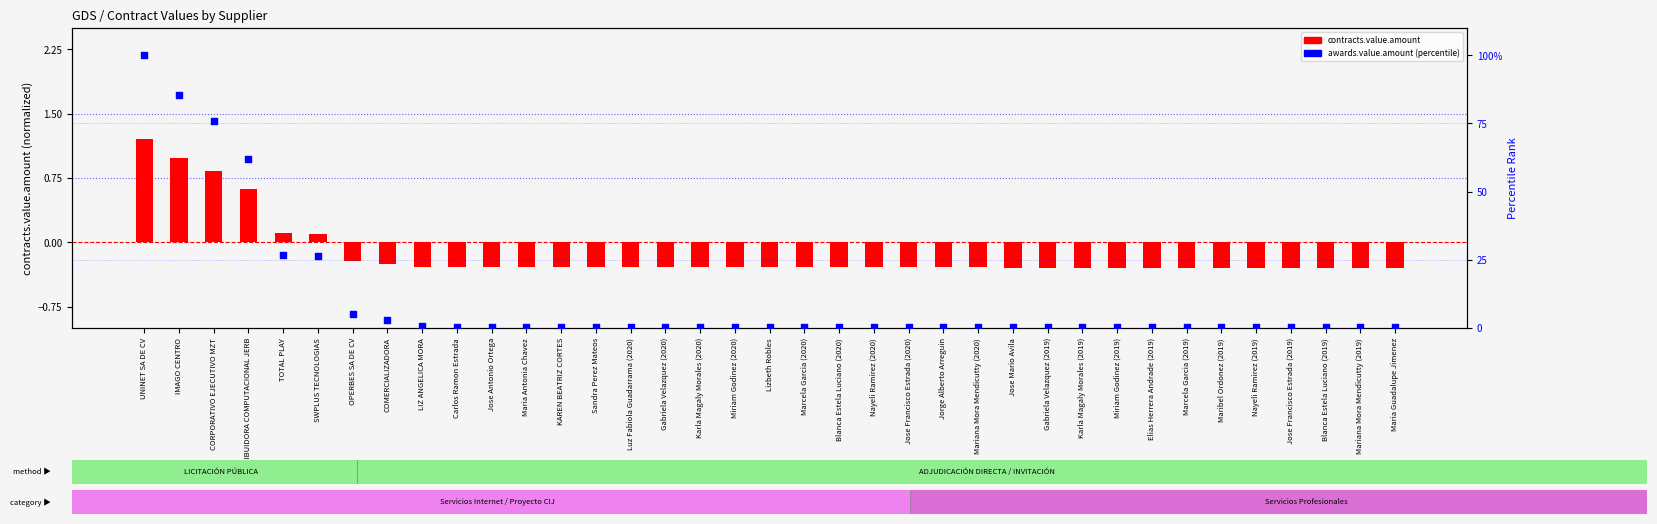

What are all the series names shown in the legend?

contracts.value.amount, awards.value.amount (percentile)